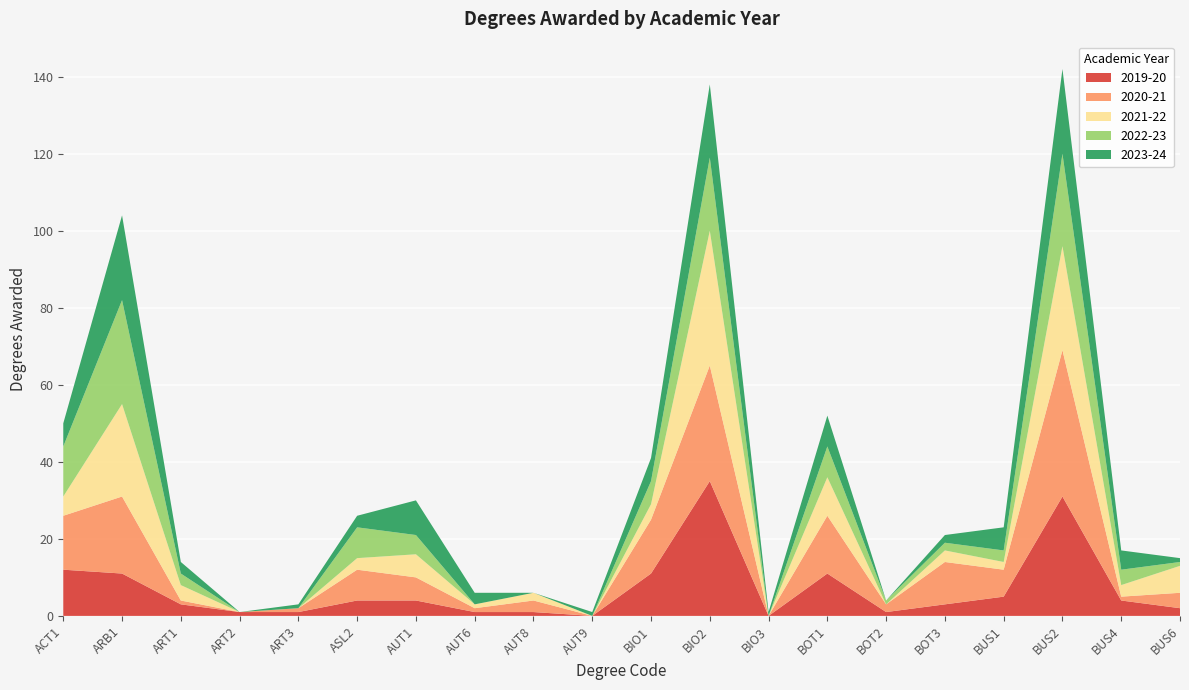

Reading left to right, list all the values displayed in this chart.

2019-20: 12	11	3	1	1	4	4	1	1	0	11	35	0	11	1	3	5	31	4	2
2020-21: 14	20	1	0	1	8	6	1	3	0	14	30	0	15	2	11	7	38	1	4
2021-22: 5	24	4	0	0	3	6	1	2	0	4	35	0	10	0	3	2	27	3	7
2022-23: 13	27	3	0	0	8	5	0	0	0	6	19	0	8	1	2	3	24	4	1
2023-24: 6	22	3	0	1	3	9	3	0	1	6	19	1	8	0	2	6	22	5	1